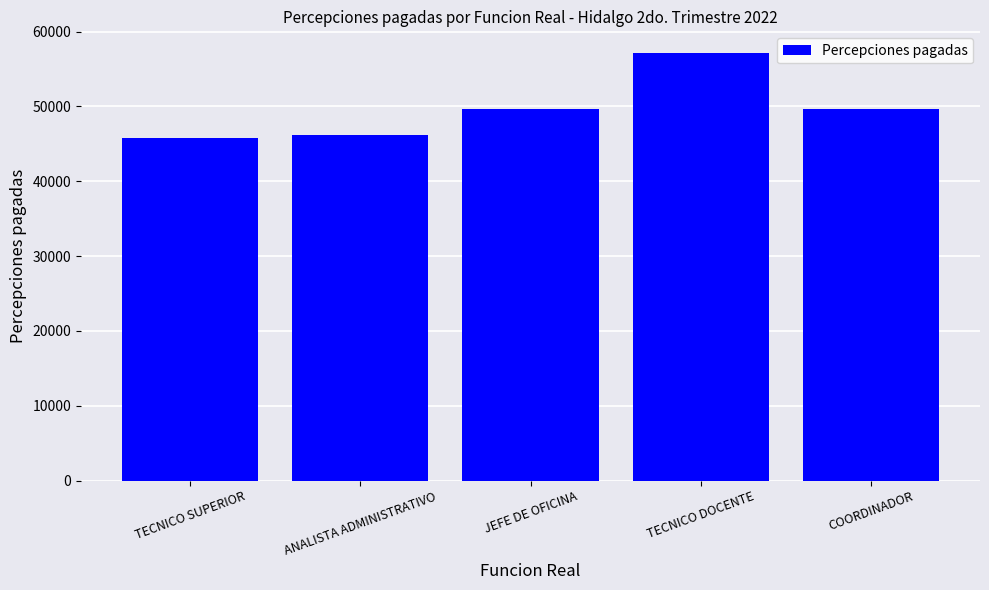

What is the label of the 1st bar from the left?

TECNICO SUPERIOR